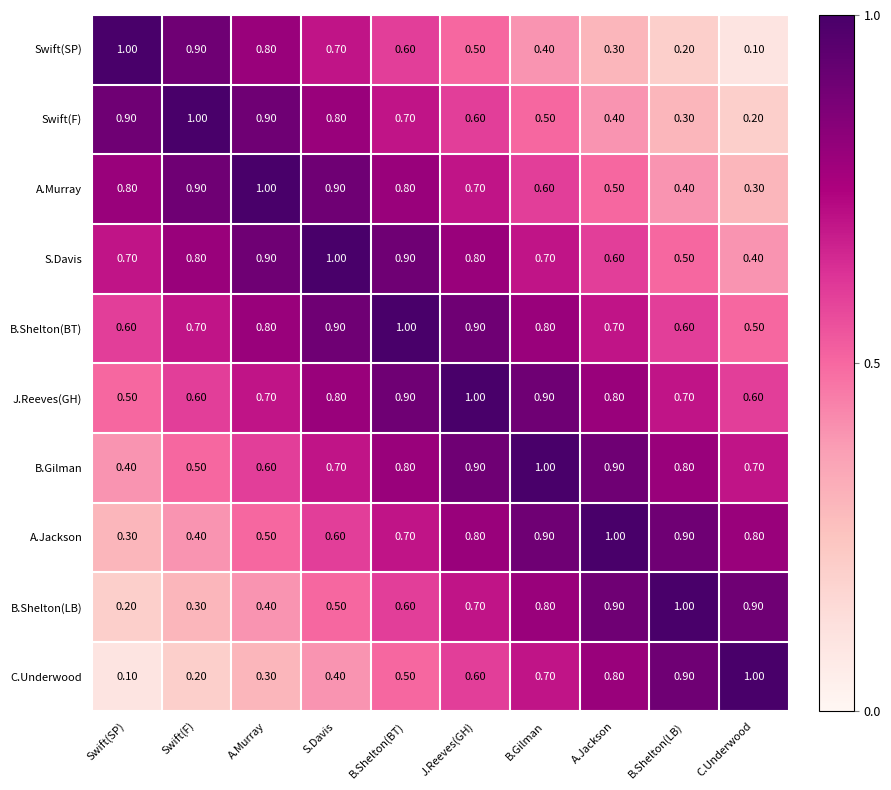

Which category has the highest value in the A.Jackson series?

A.Jackson